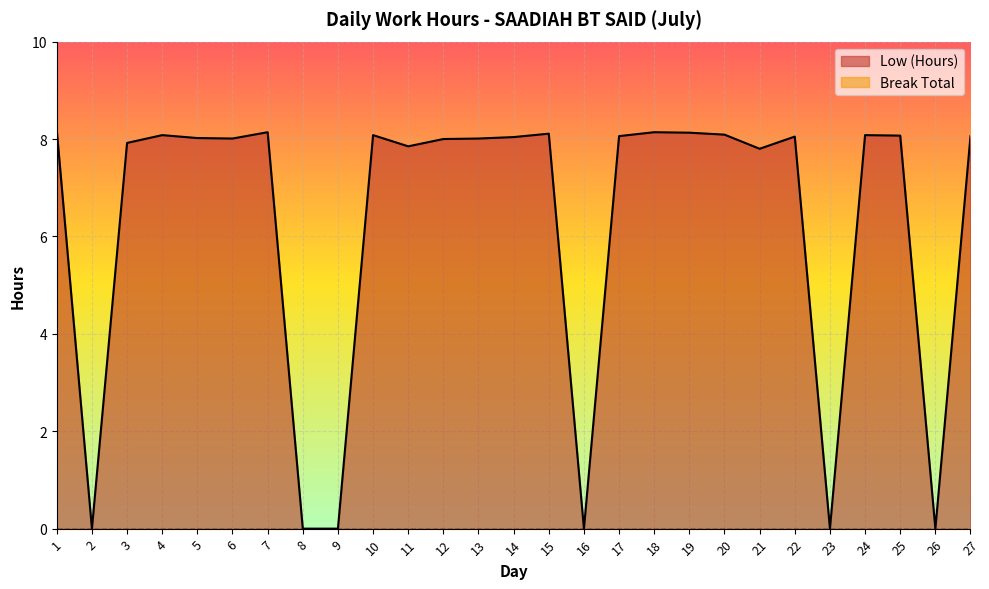

Reading right to left, list all the values displayed in this chart.

27=8.1	26=0.0	25=8.1	24=8.1	23=0.0	22=8.1	21=7.8	20=8.1	19=8.1	18=8.1	17=8.1	16=0.0	15=8.1	14=8.0	13=8.0	12=8.0	11=7.8	10=8.1	9=0.0	8=0.0	7=8.1	6=8.0	5=8.0	4=8.1	3=7.9	2=0.0	1=8.2